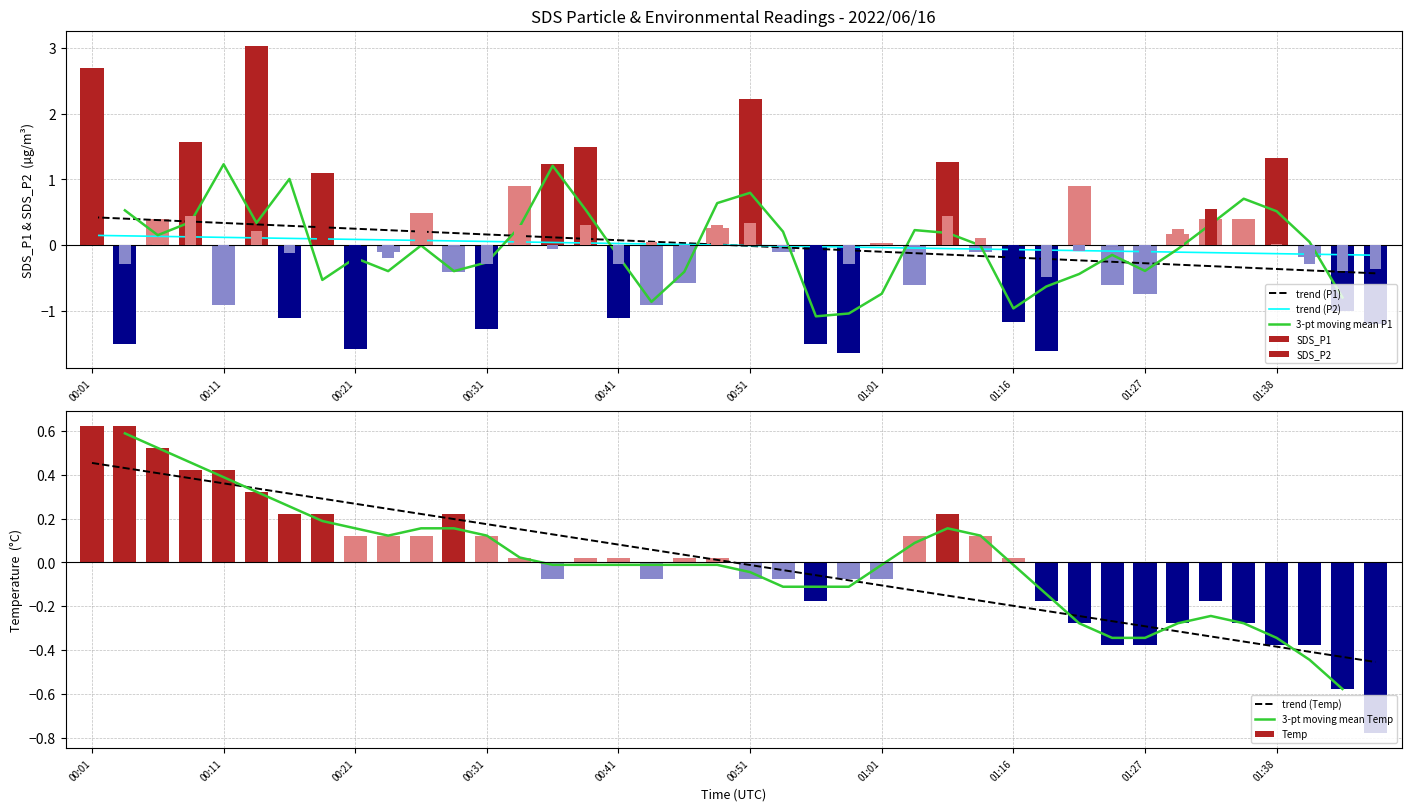

What is the label of the 10th bar from the left?

00:23